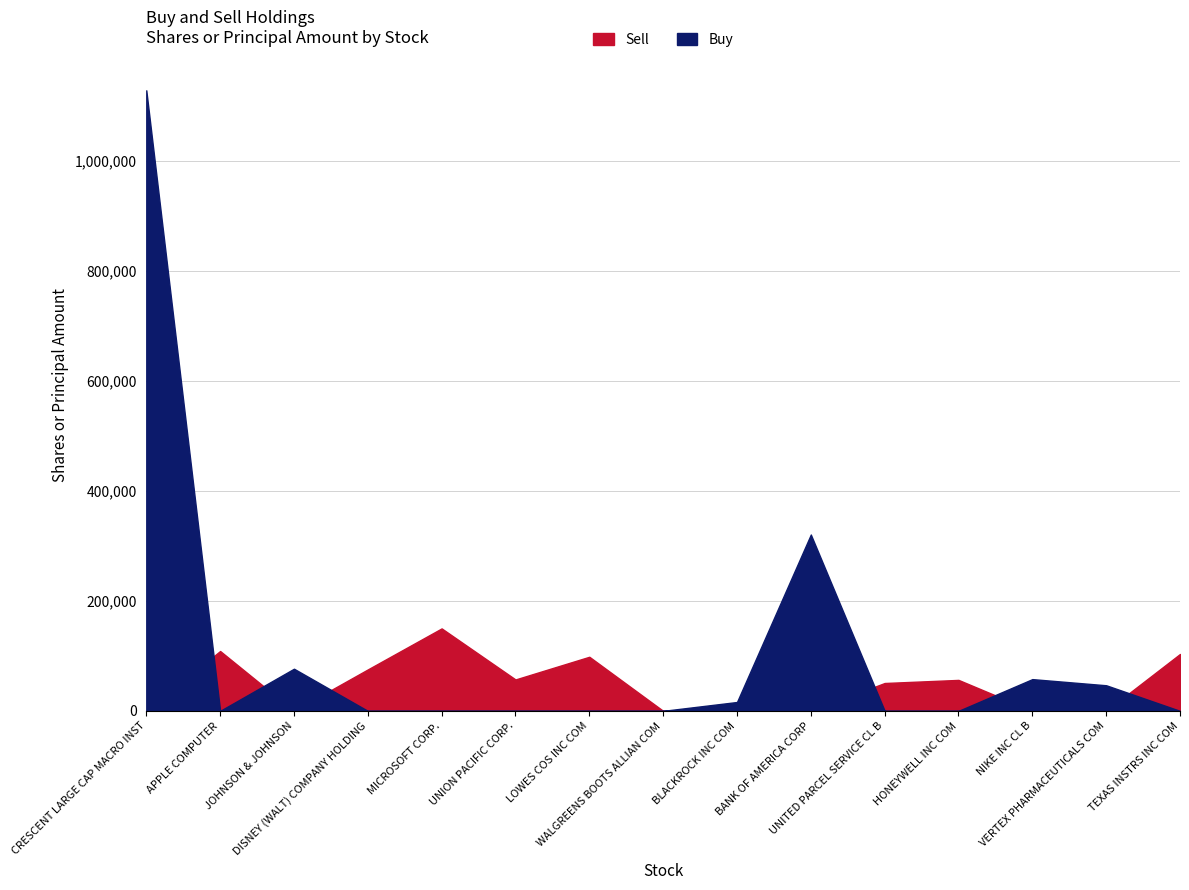

What is the total value across all series at BLACKROCK INC COM?

16120